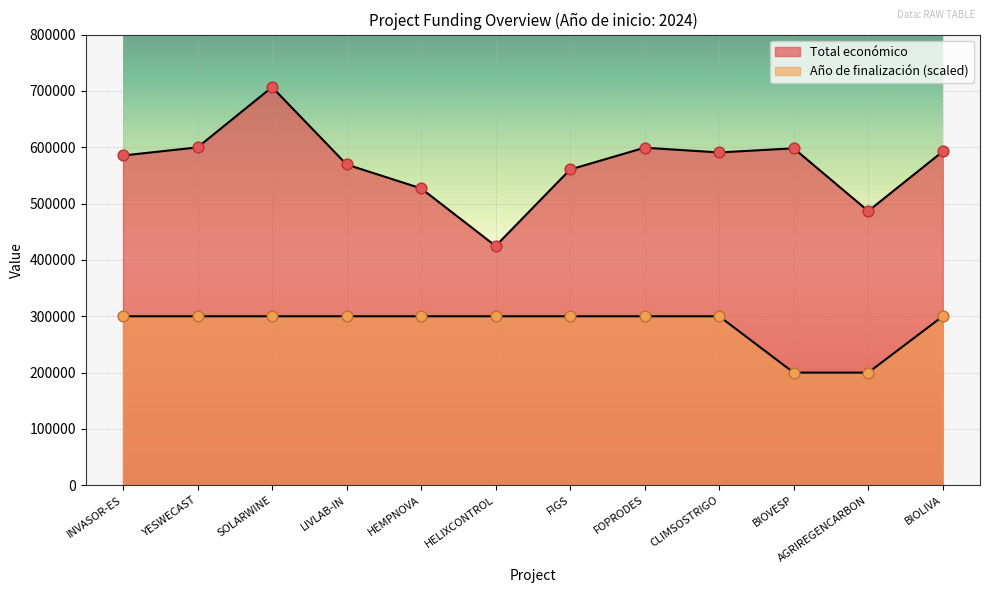

Which series has the largest total across all categories?

Total económico